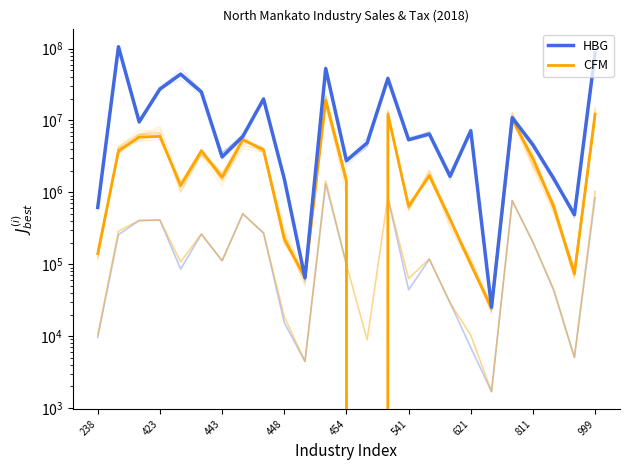

At 20, list the series in order from largest to smallest.

HBG, CFM